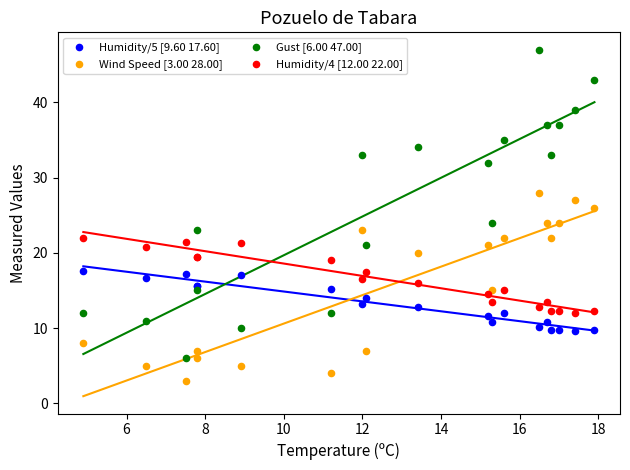

What are all the series names shown in the legend?

Humidity/5 [9.60 17.60], Wind Speed [3.00 28.00], Gust [6.00 47.00], Humidity/4 [12.00 22.00]